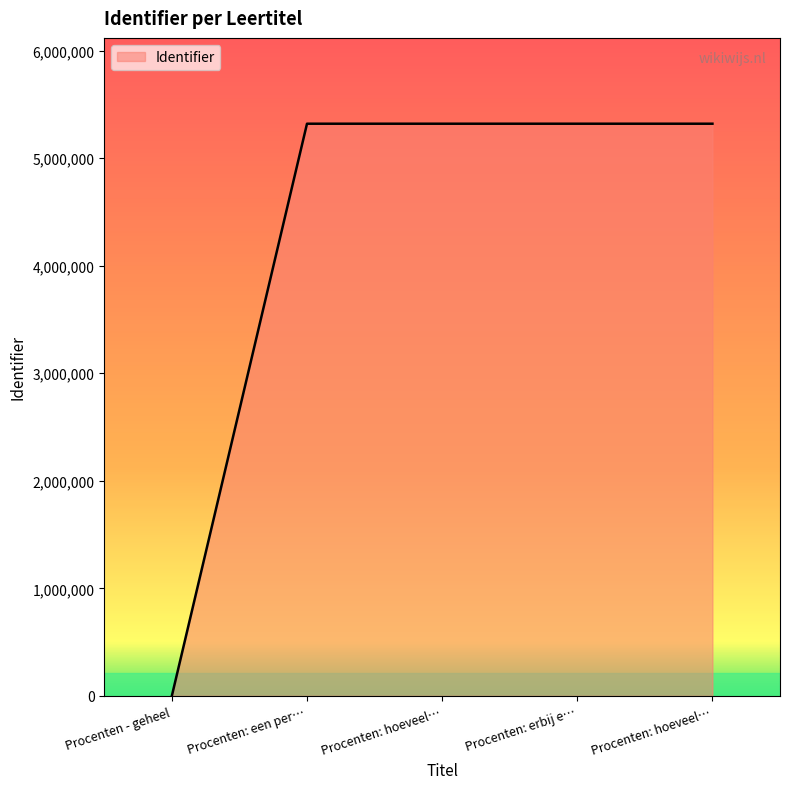

Reading left to right, list all the values displayed in this chart.

0	5320286	5320288	5320290	5320292